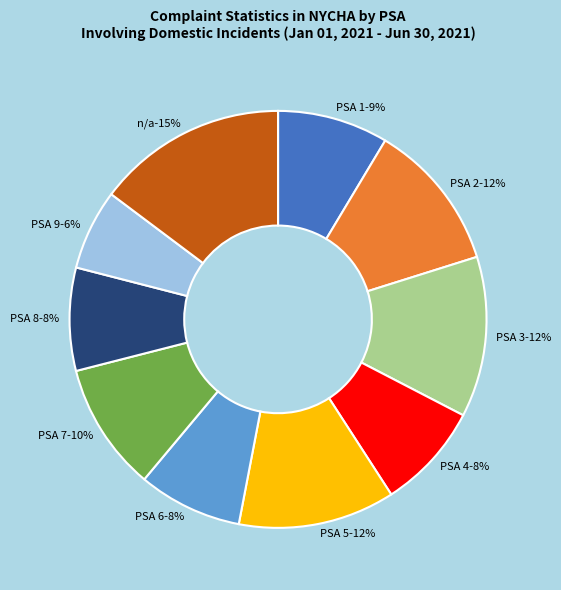

What is the total percentage of PSA 3 and PSA 4?

20.7%